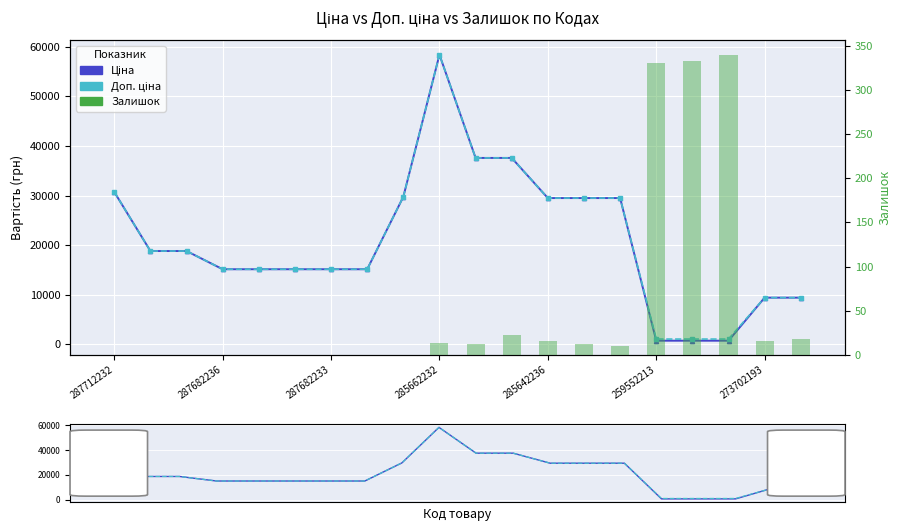

Where is Залишок nearest to the value 169?

11